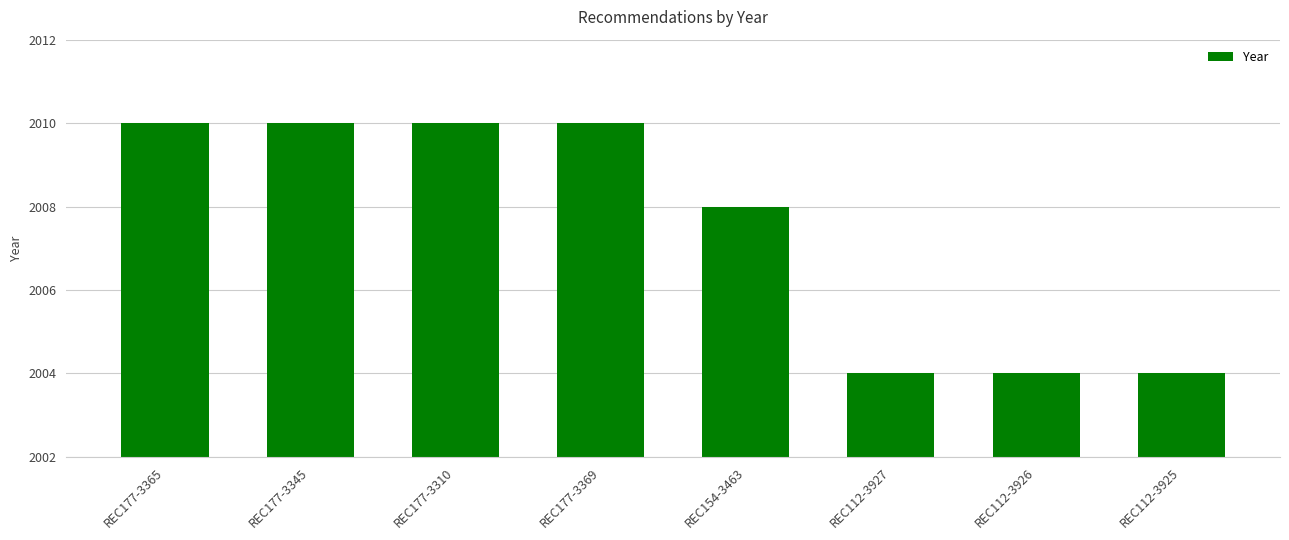

What is the maximum value shown in the chart?

2010